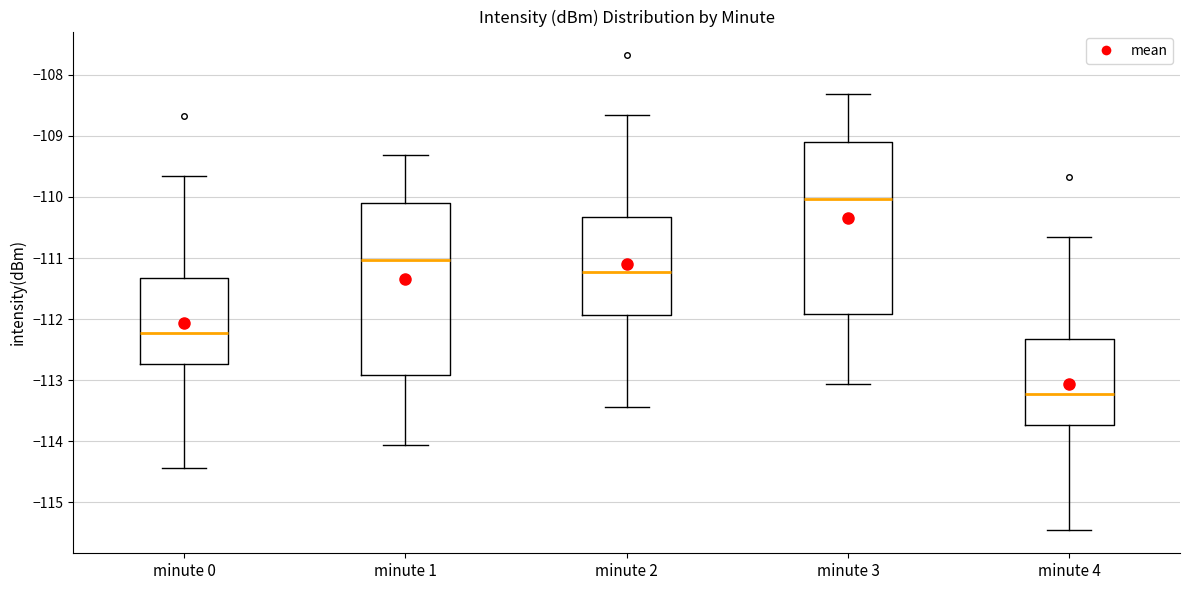

Reading left to right, read every box against the y-axis: the position of its median line, the range the box covers, and the ends of its whiskers. The values are not printed on the chart, so give them approximately, as read against the axis.

minute 0: median -112.2, box -112.7 to -111.3, whiskers -114.4 to -109.7
minute 1: median -111.0, box -112.9 to -110.1, whiskers -114.1 to -109.3
minute 2: median -111.2, box -111.9 to -110.3, whiskers -113.4 to -108.7
minute 3: median -110.0, box -111.9 to -109.1, whiskers -113.1 to -108.3
minute 4: median -113.2, box -113.7 to -112.3, whiskers -115.4 to -110.7